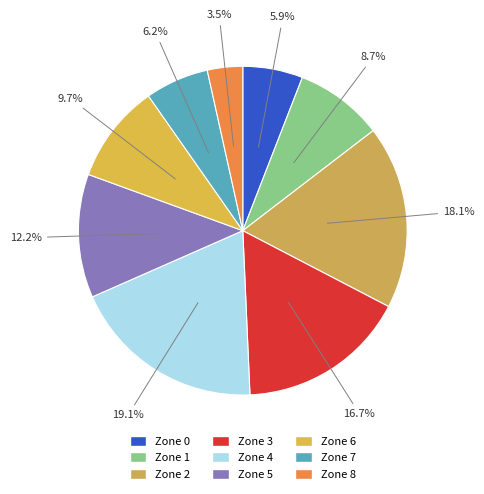

To the nearest percent, what is the average slice percentage?

11%